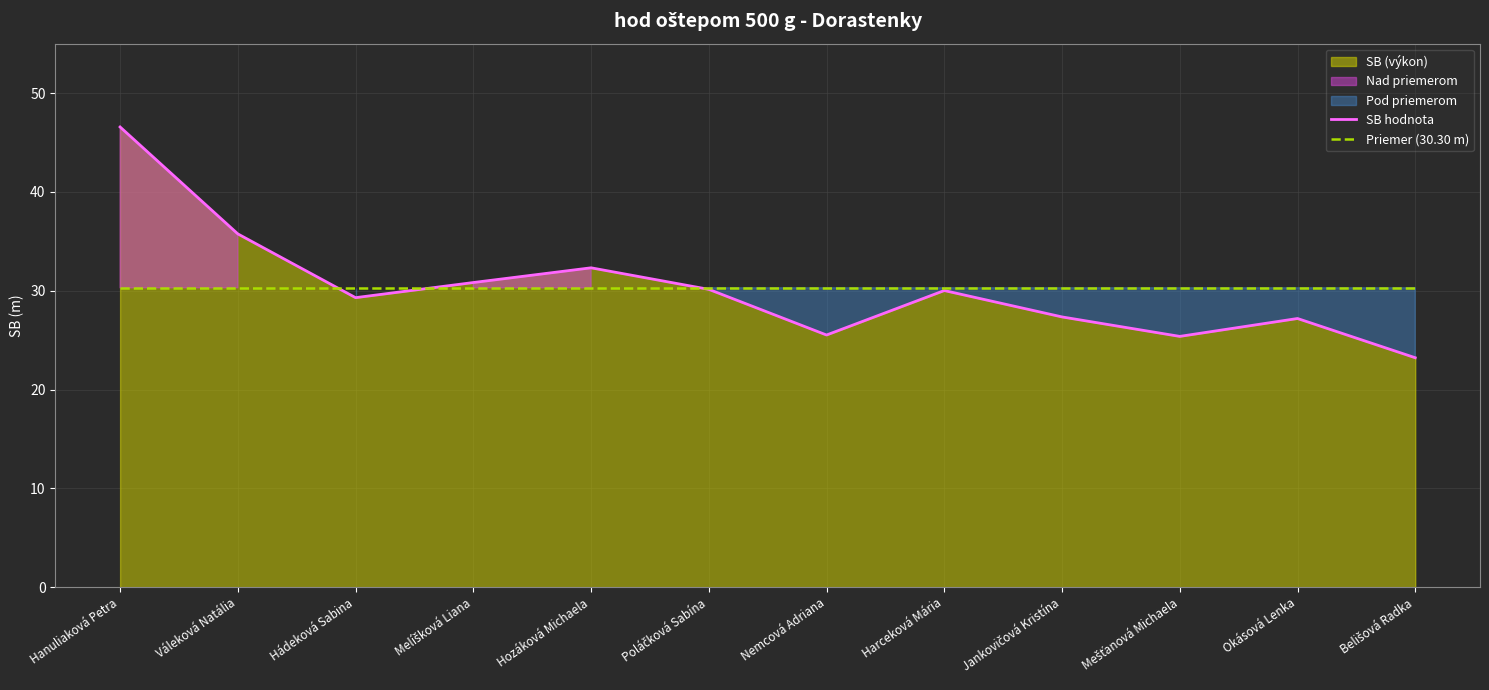

How many interior local peaks does the SB hodnota series have?

3